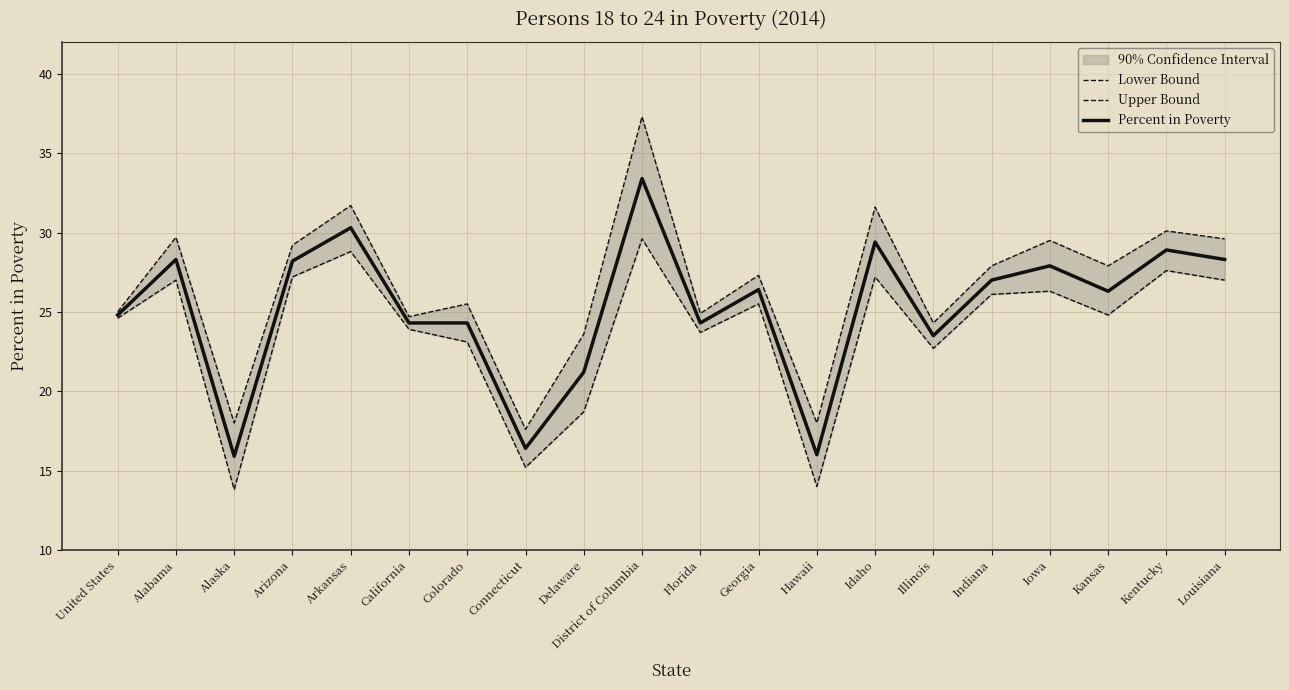

List the labels in order of Percent in Poverty value, largest first.

District of Columbia, Arkansas, Idaho, Kentucky, Alabama, Louisiana, Arizona, Iowa, Indiana, Georgia, Kansas, United States, California, Colorado, Florida, Illinois, Delaware, Connecticut, Hawaii, Alaska